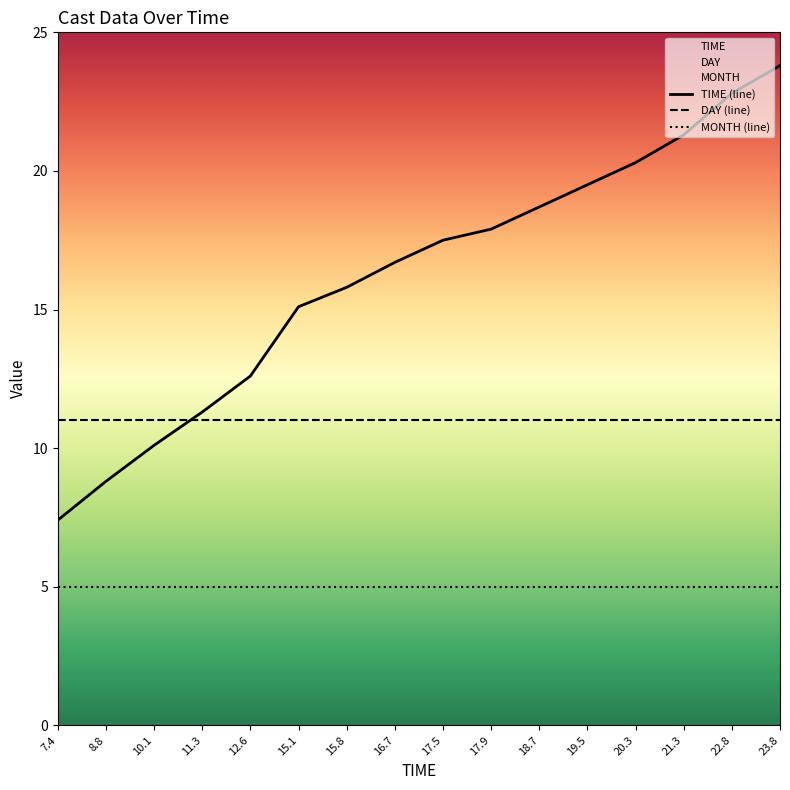

What is the approximate value of TIME (line) at 11.3?

11.3